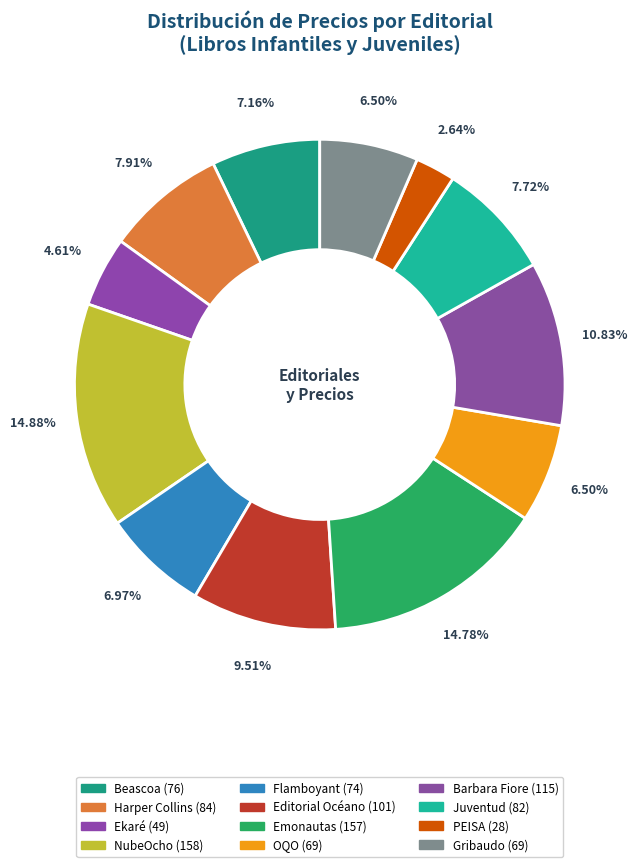

To the nearest percent, what percentage of the pie is Harper Collins?

8%